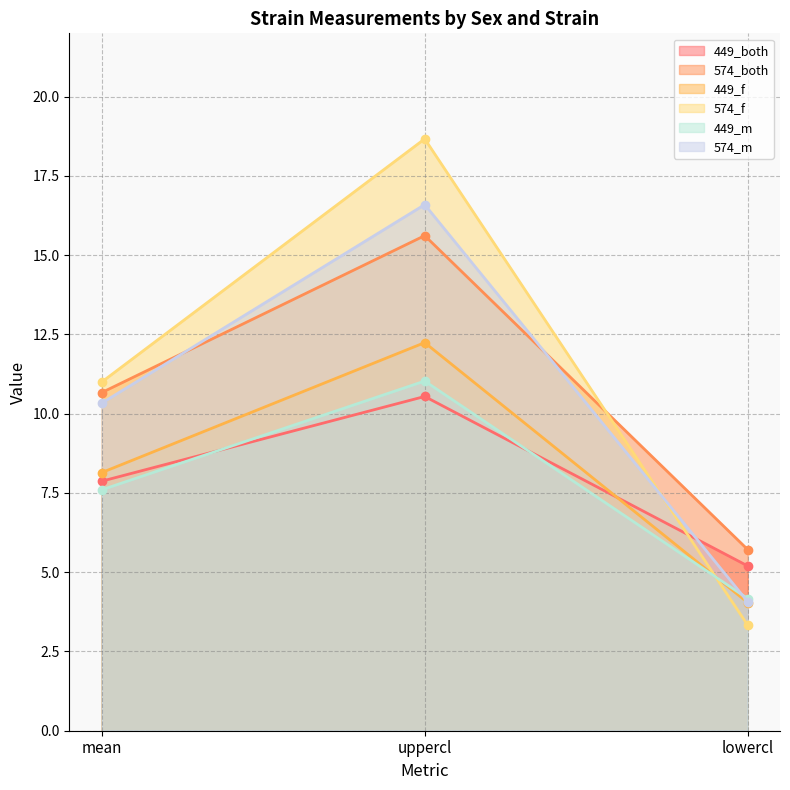

What are all the series names shown in the legend?

449_both, 574_both, 449_f, 574_f, 449_m, 574_m